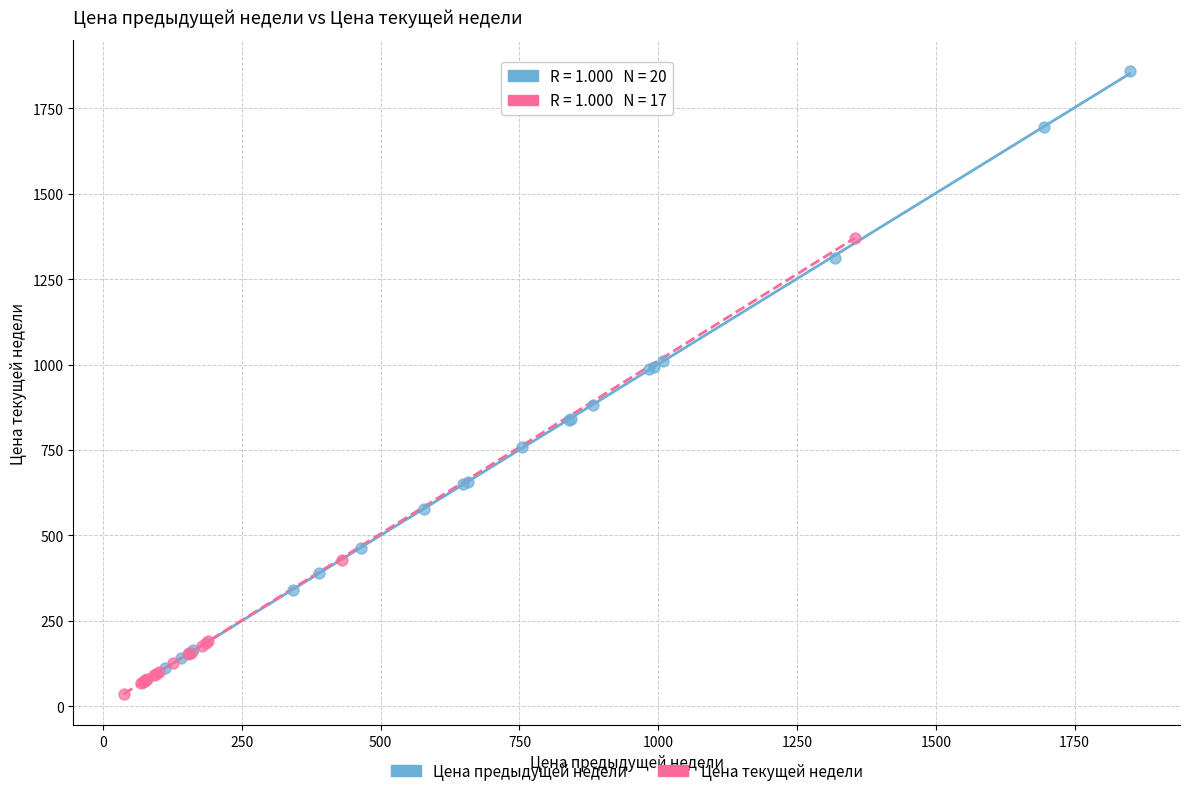

Which series has the largest Y range (max minus min)?

Цена предыдущей недели